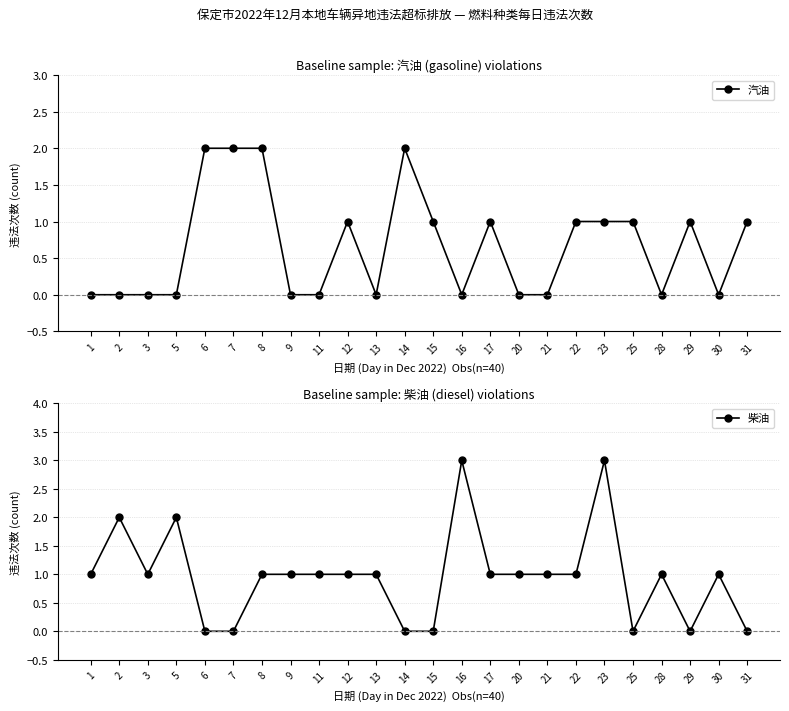

Does the chart have visible grid lines?

Yes